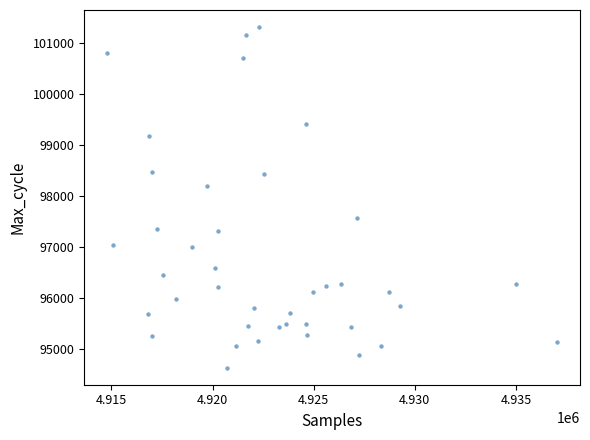

What Y value in the scatter plot is closest to 97971?

98190